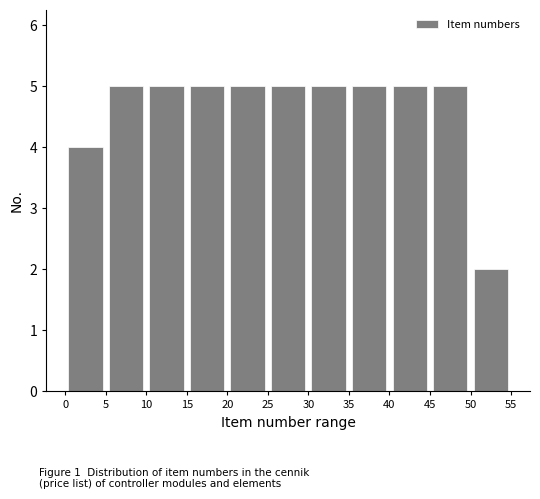

Reading left to right, list every bar in this chart as the range it spans on the x-axis followed by its height. The values are not printed on the chart, so give them approximately, as read against the axis.

0 to 5: 4
5 to 10: 5
10 to 15: 5
15 to 20: 5
20 to 25: 5
25 to 30: 5
30 to 35: 5
35 to 40: 5
40 to 45: 5
45 to 50: 5
50 to 55: 2